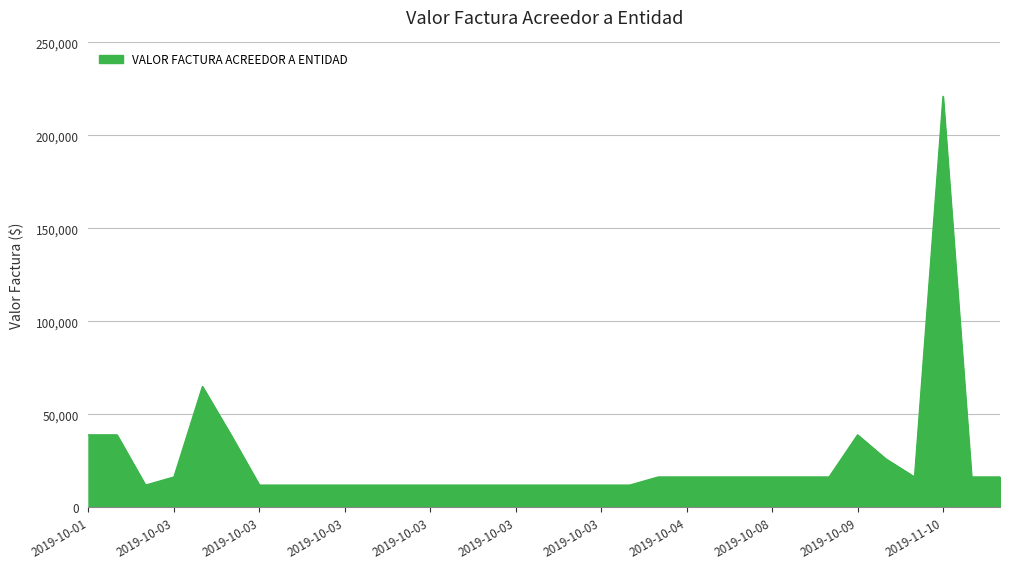

What is the greatest value displayed?

221000